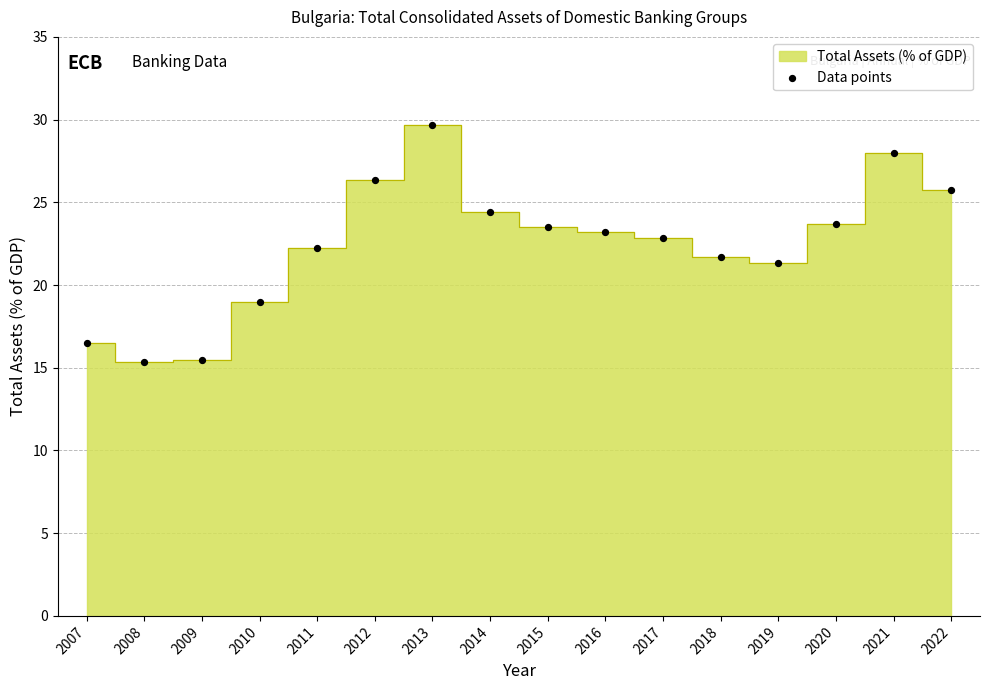

What is the range of Y values (max minus min)?

14.3